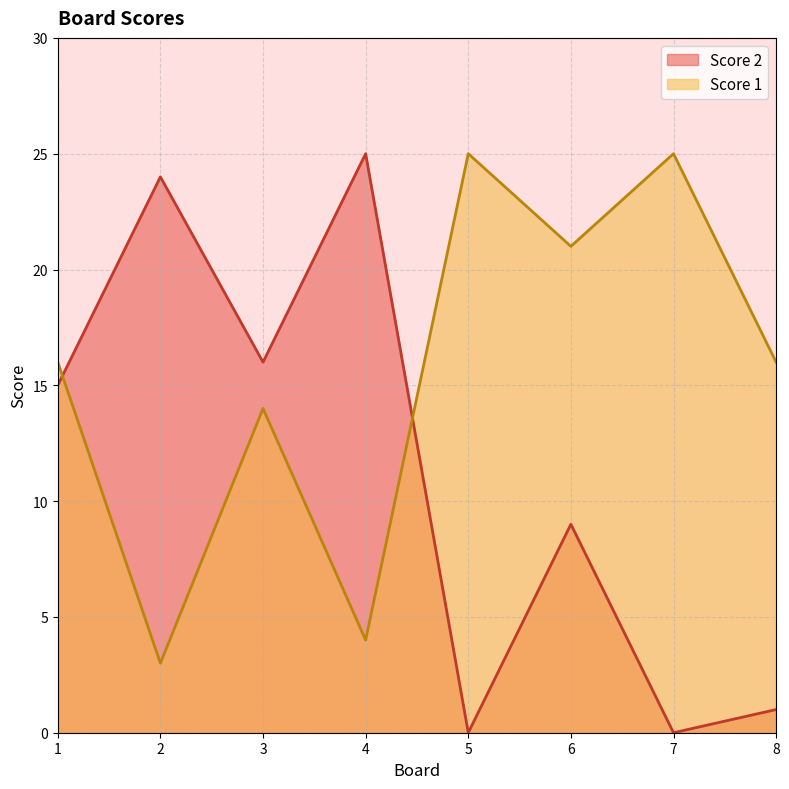

Does the chart display data point markers on the line(s)?

No